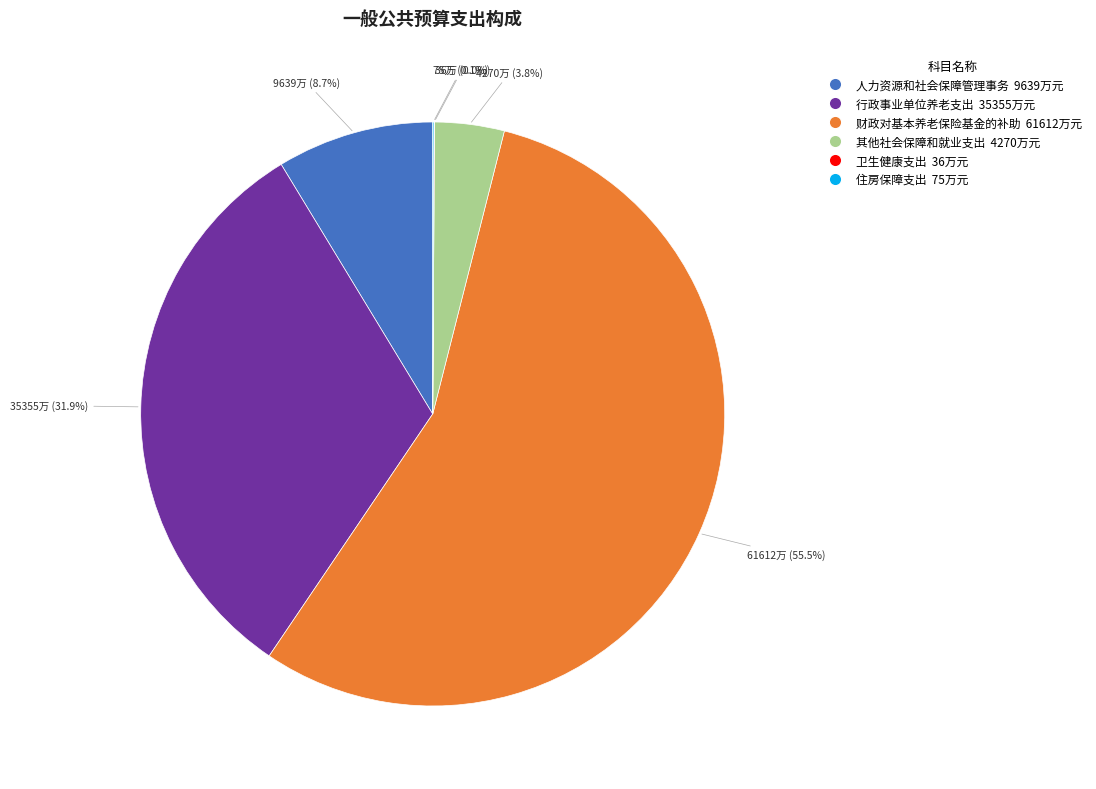

Which slice is the largest?

财政对基本养老保险基金的补助